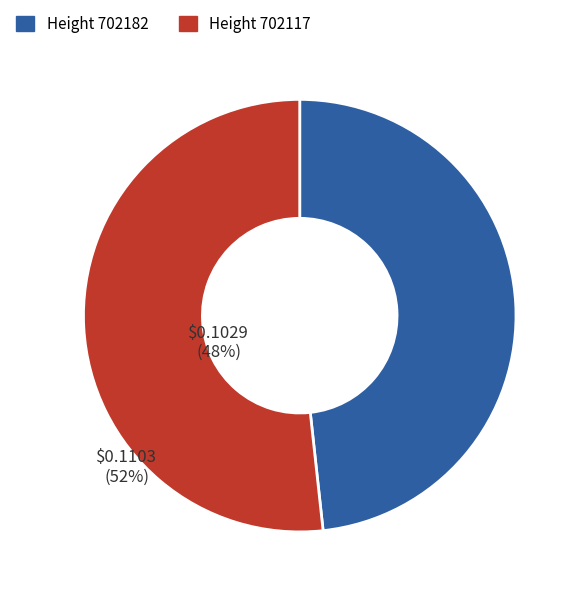

Is there any slice that represents more than half of the pie?

Yes